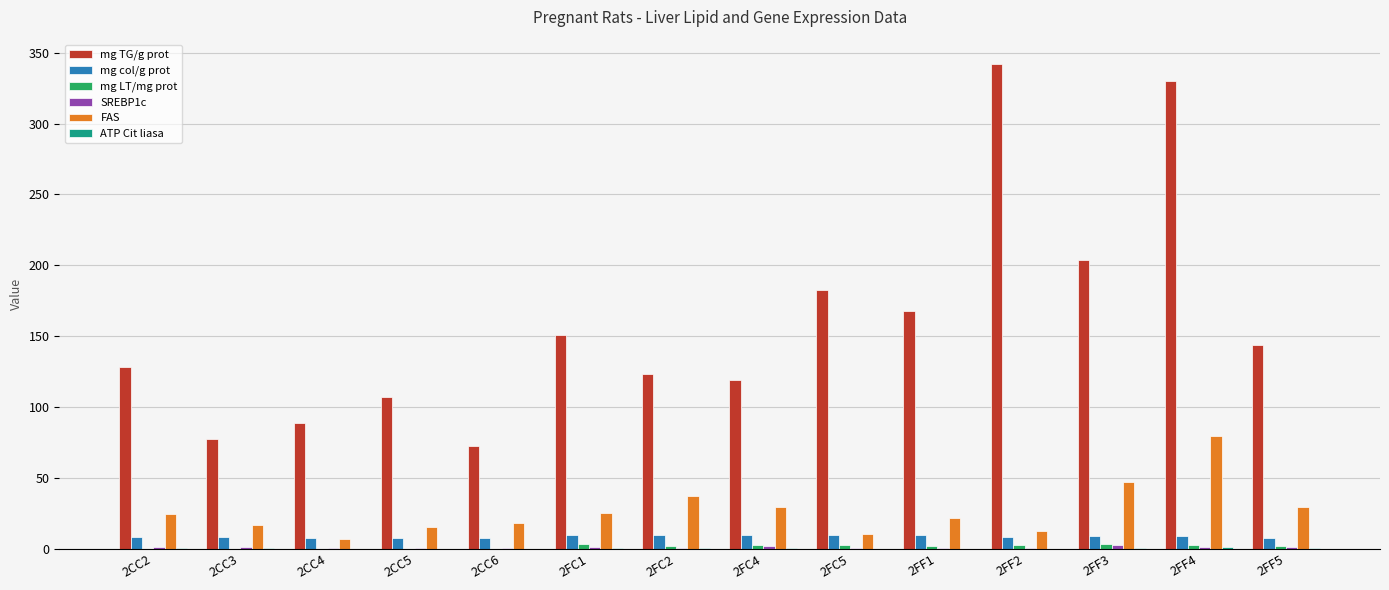

At which category is the sum across all series the highest?

2FF4